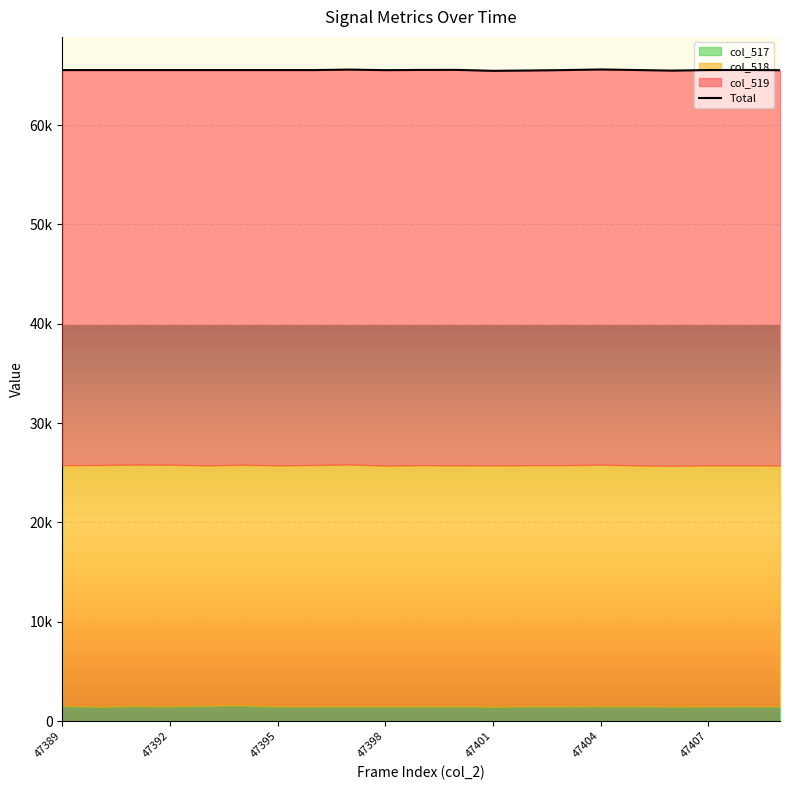

The value at 11 is 19331. True or false?

False